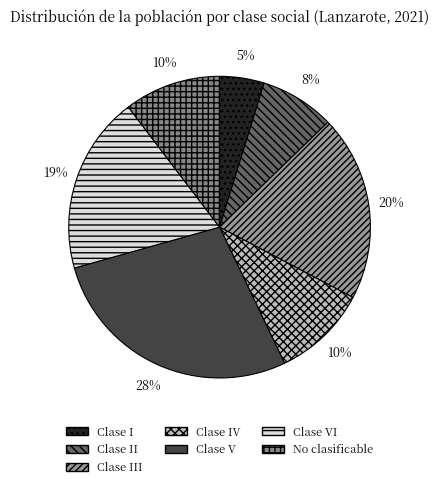

To the nearest percent, what is the difference between the largest and smallest slice percentages?

23%